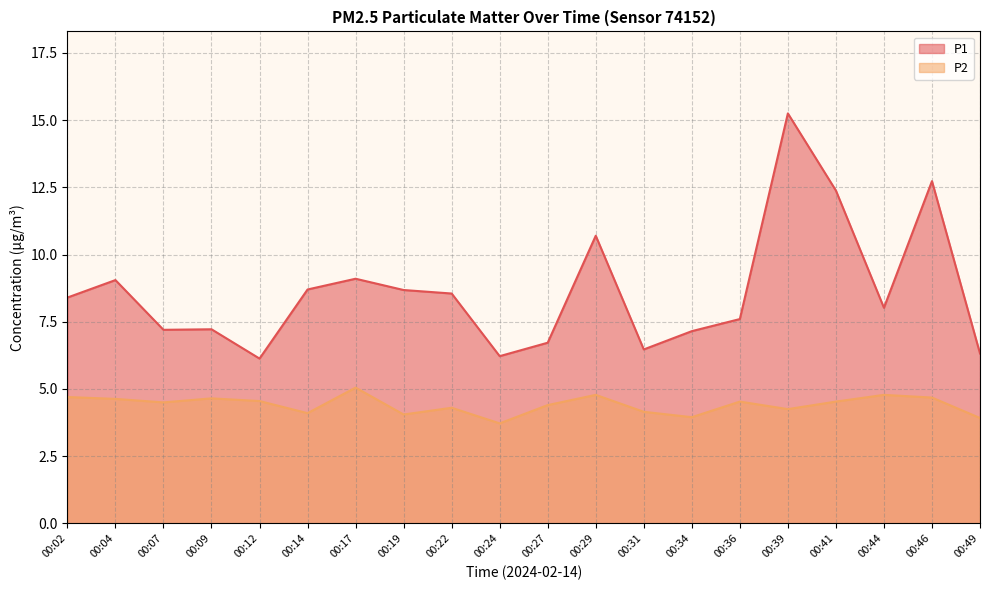

At which category does P2 reach its first local valley?

00:07